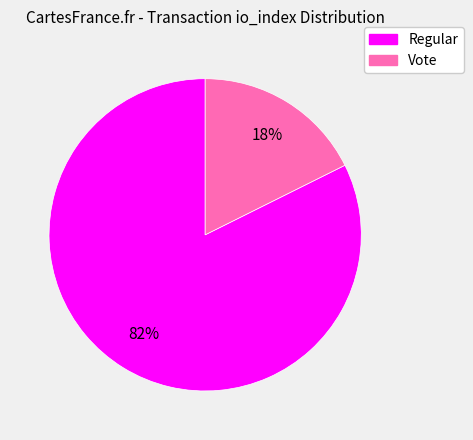

Count the number of slices in the pie.

2